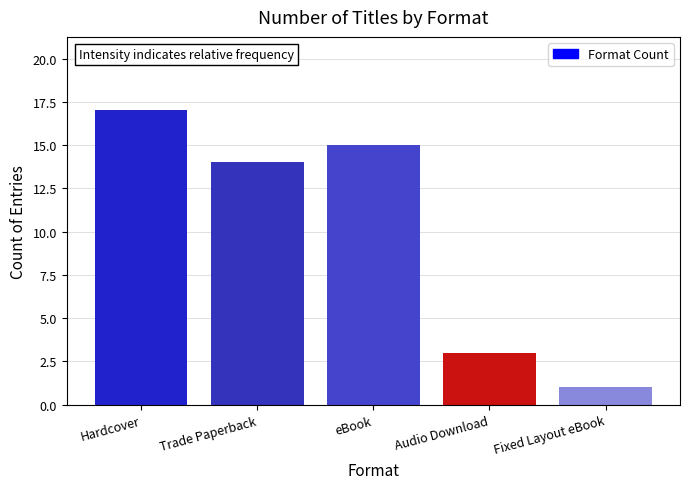

Rank the categories by value from highest to lowest.

Hardcover, eBook, Trade Paperback, Audio Download, Fixed Layout eBook